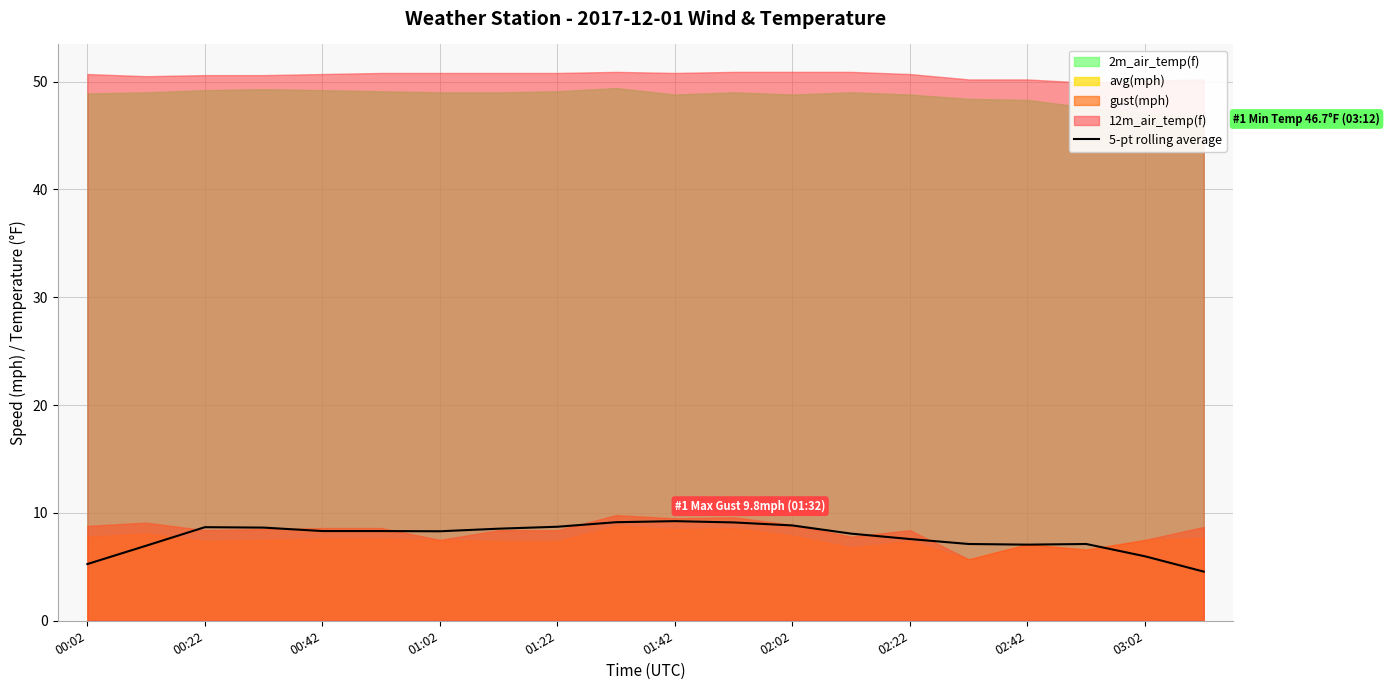

True or false: 5-pt rolling average has a value of 8.3 at 00:42.

True